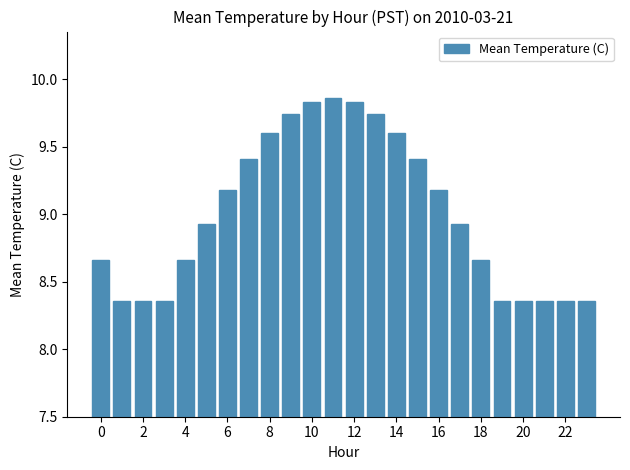

What is the sum of all values?

216.1